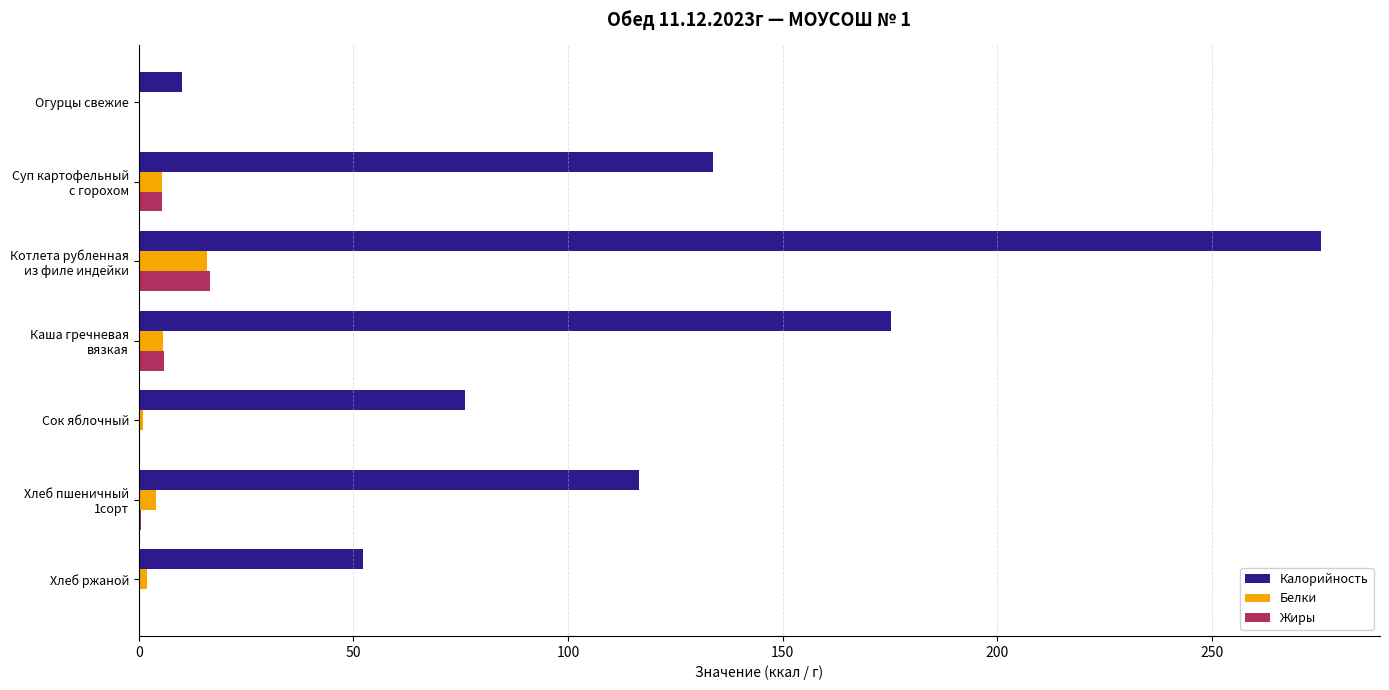

How many values in the Белки series exceed 3?

4